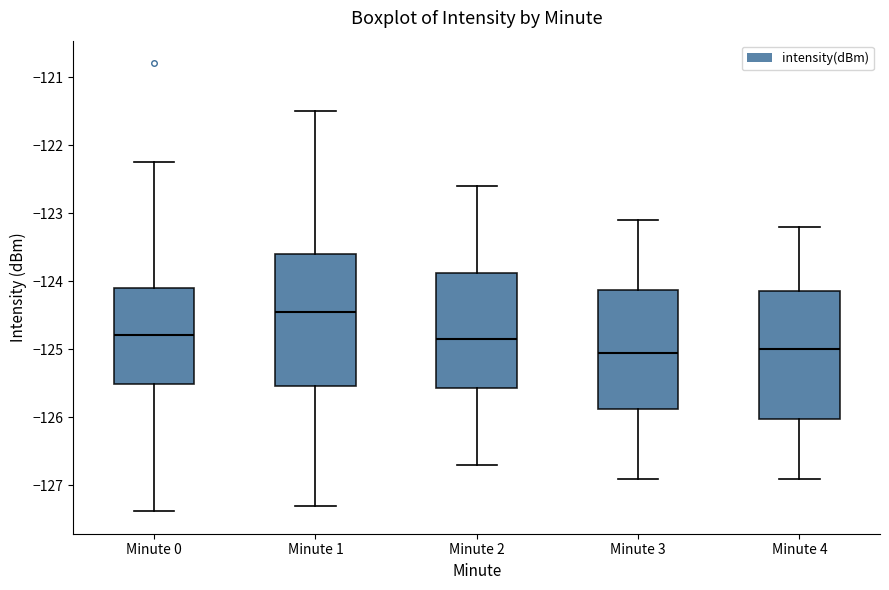

Which box's median line is the highest?

Minute 1